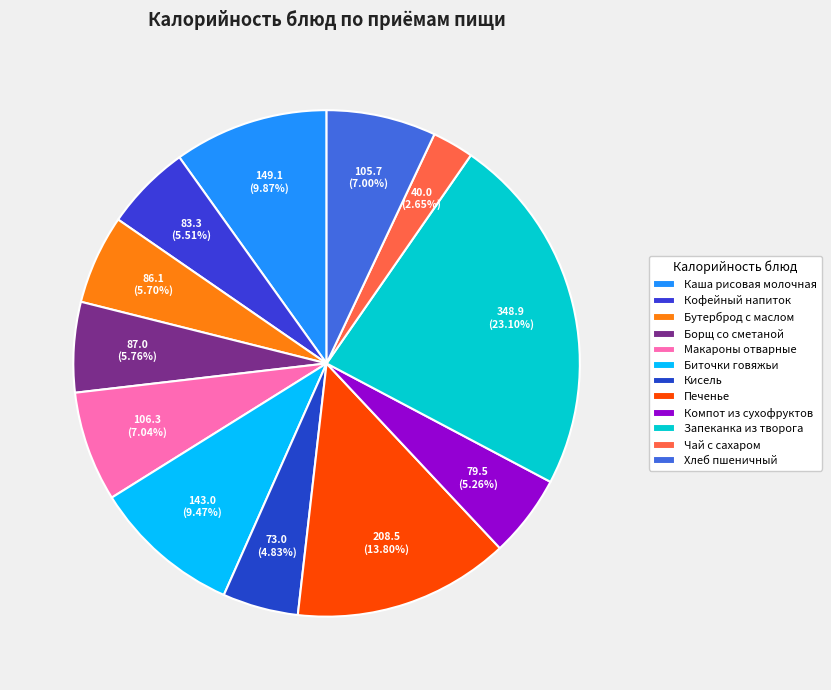

How many segments does this pie chart have?

12